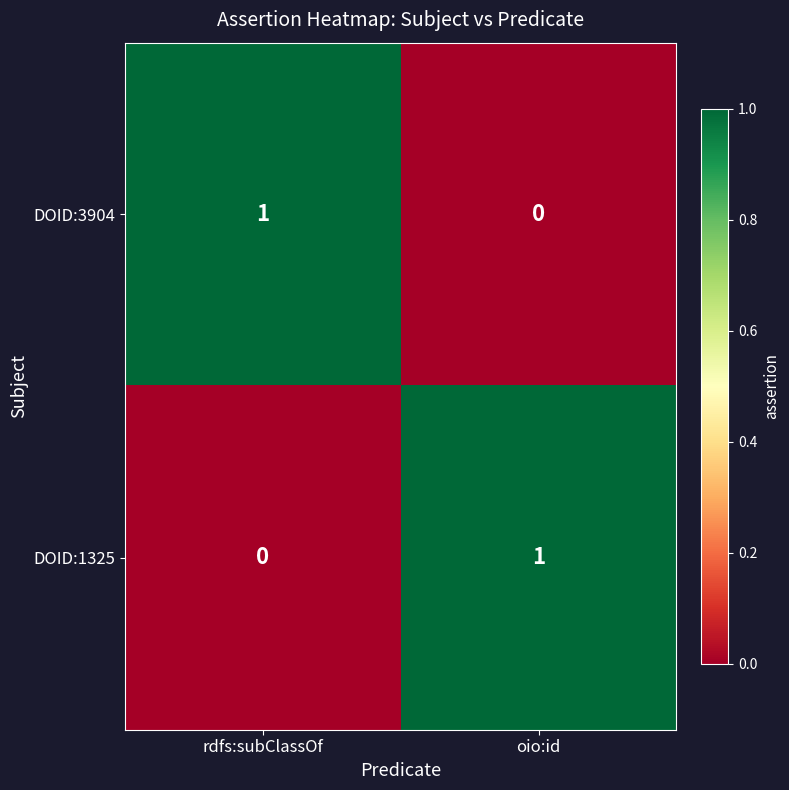

What is the total value across all series at rdfs:subClassOf?

1